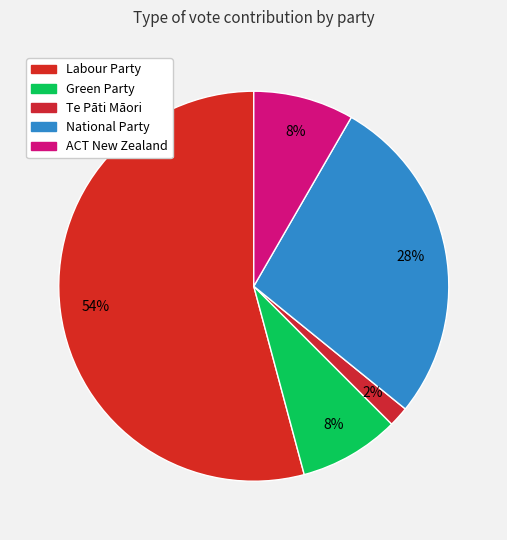

Which slice is the smallest?

Te Pāti Māori